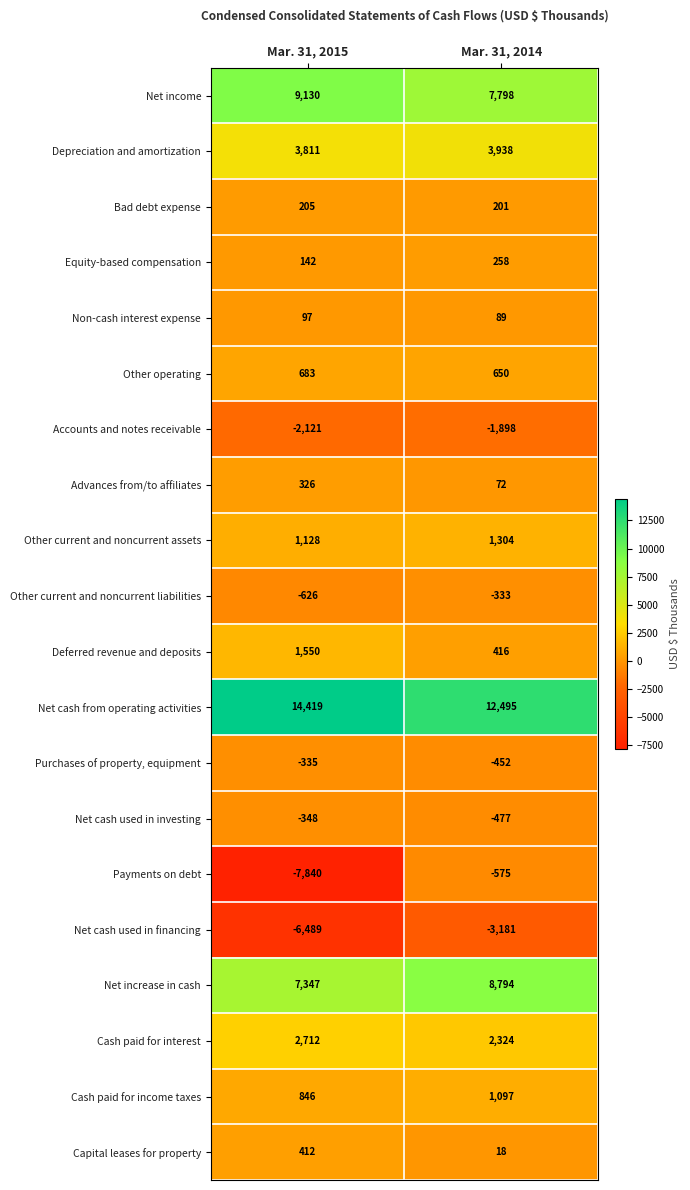

How many categories are shown in the chart?

2